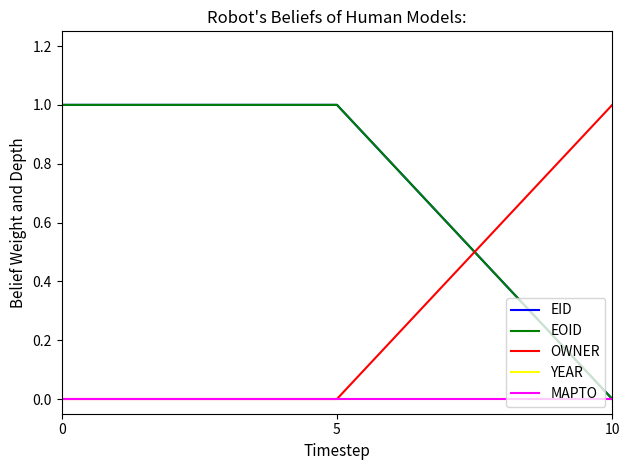

Reading right to left, extract all data points from this chart.

EID: 0.0	1.0	1.0
EOID: 0.0	1.0	1.0
OWNER: 1.0	0.0	0.0
YEAR: 0.0	0.0	0.0
MAPTO: 0.0	0.0	0.0